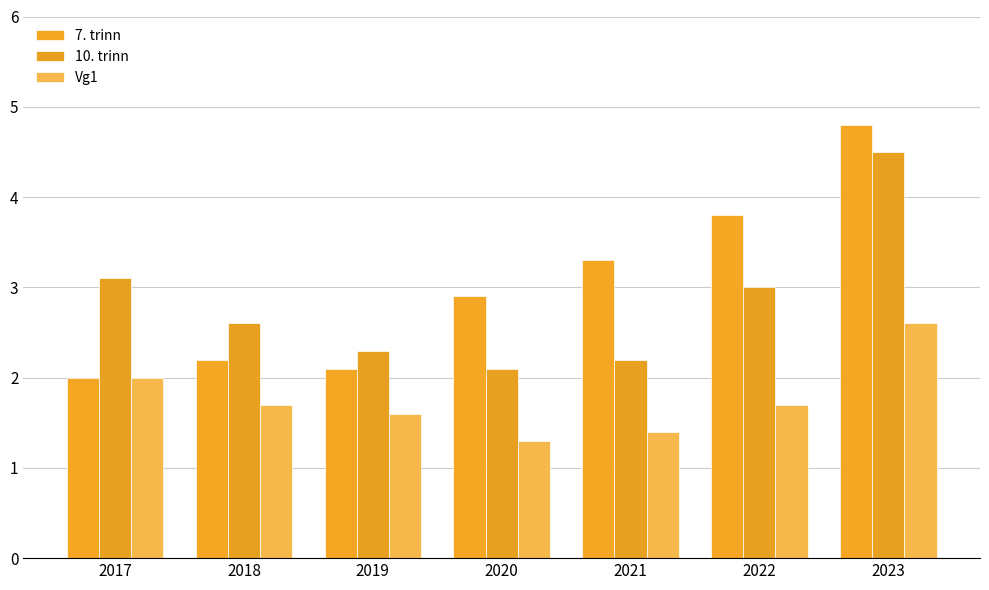

What is the difference between the second highest and minimum values in the 10. trinn series?

1.0